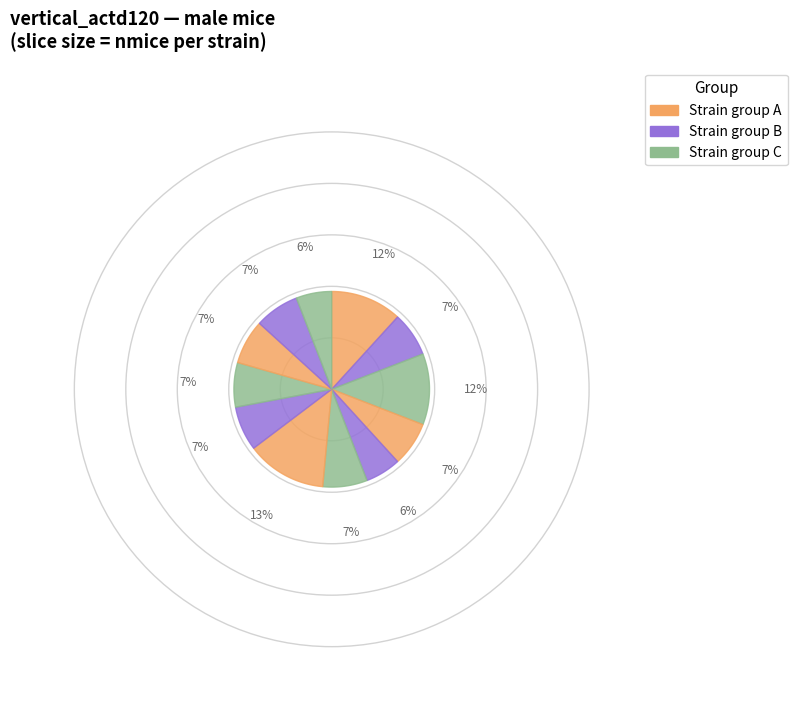

What percentage is NOT represented by 6?

86.8%